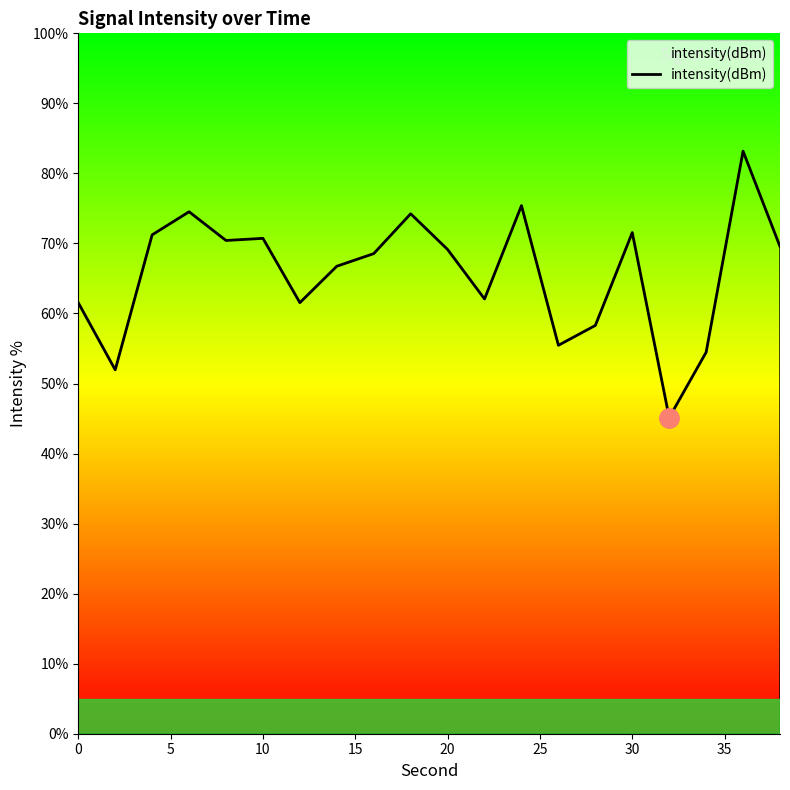

What is the maximum value shown in the chart?

83.2